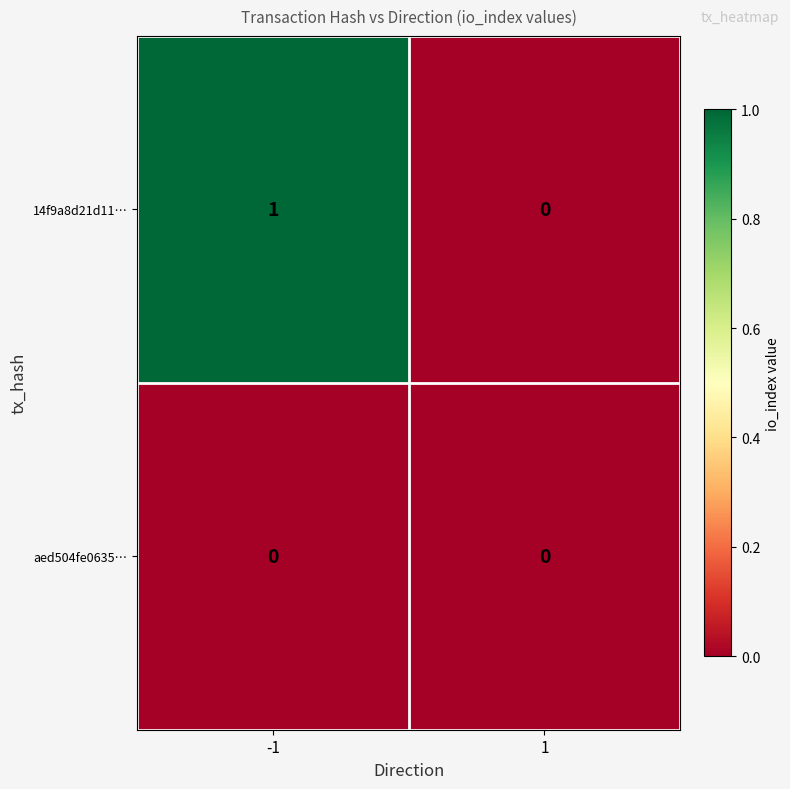

True or false: 14f9a8d21d11… has a value of 1 at -1.

True